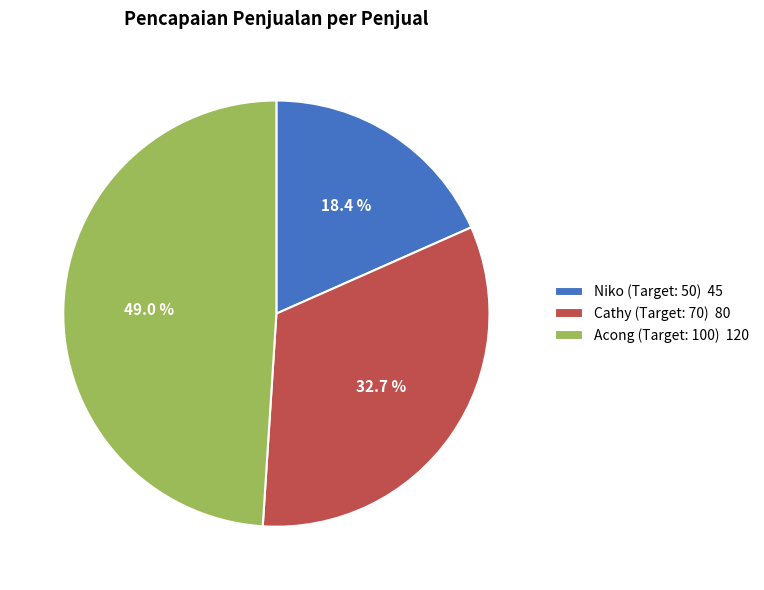

What percentage do Cathy (Target: 70) and Niko (Target: 50) together represent?

51.0%